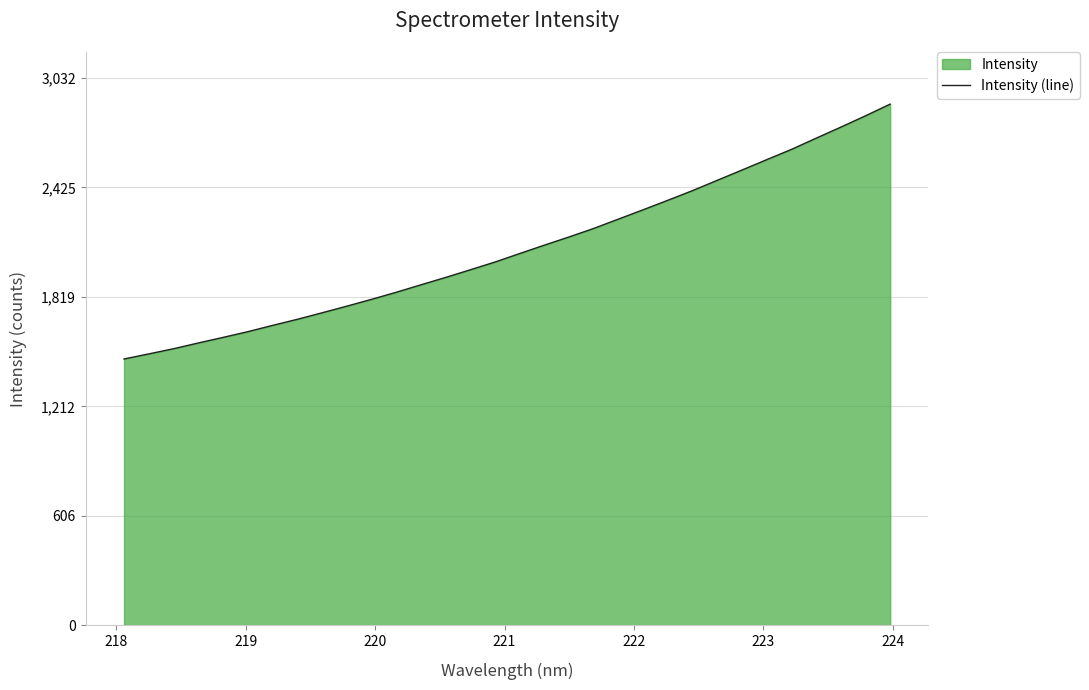

What is the difference between the maximum and minimum values?

1412.5